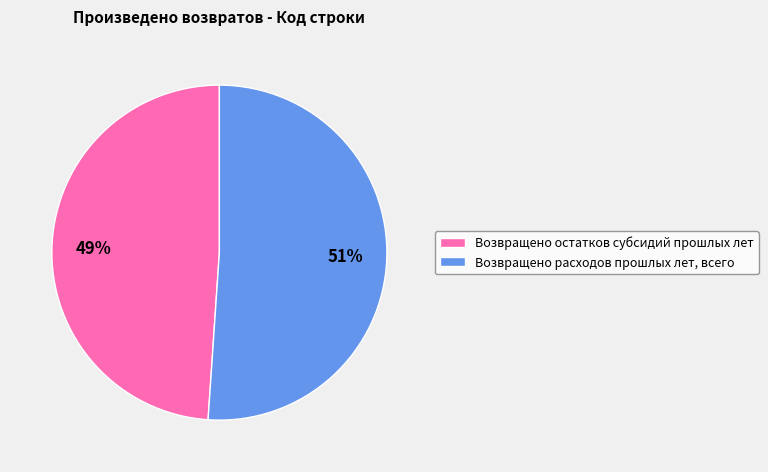

To the nearest percent, what percentage of the pie is Возвращено расходов прошлых лет, всего?

51%